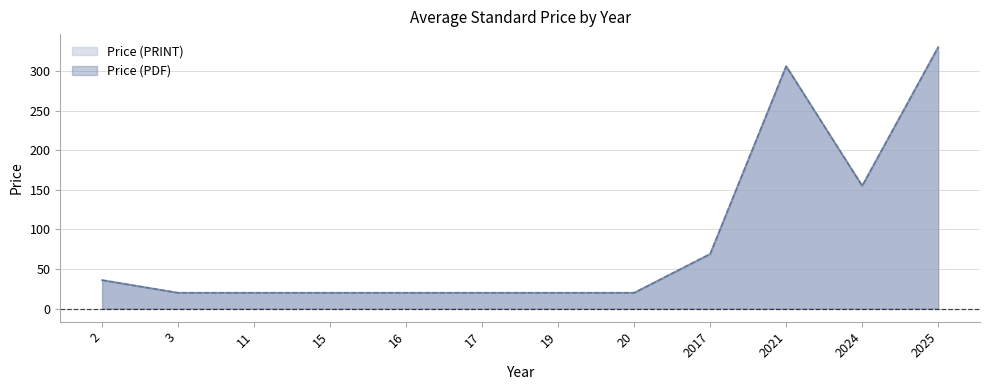

How many interior local valleys does the Price (PDF) series have?

1